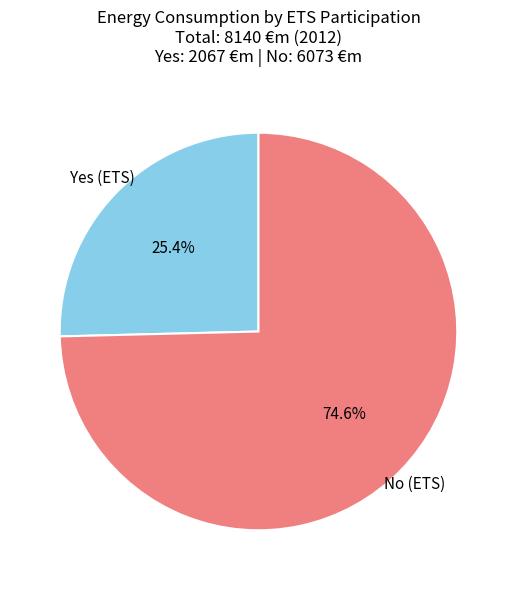

Combined, what portion of the pie is No (ETS) and Yes (ETS)?

100.0%